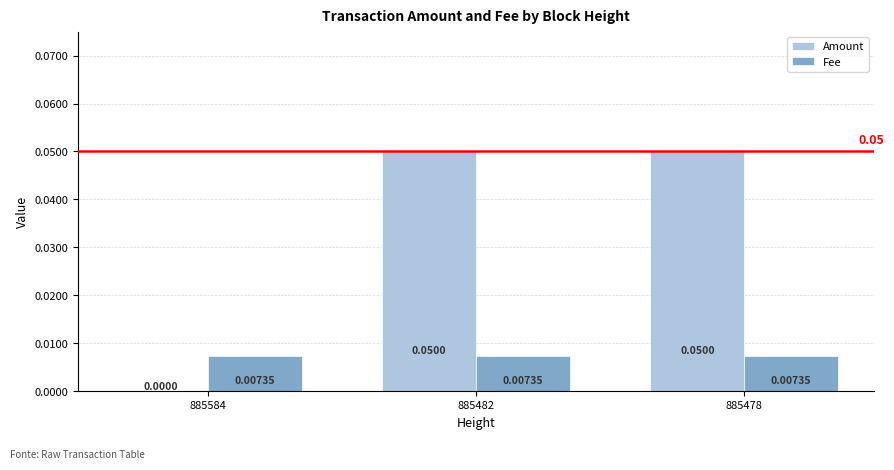

Is the value of Fee at 885478 greater than the value of Amount at 885584?

Yes